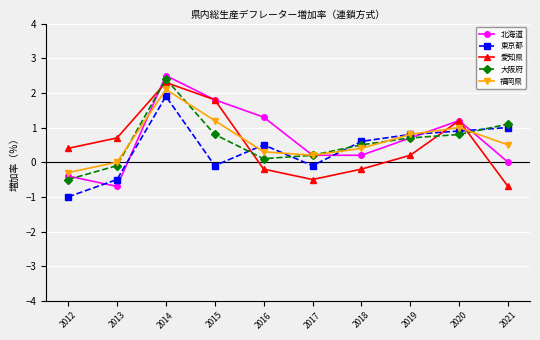

Where is the first local maximum for 福岡県?

2014